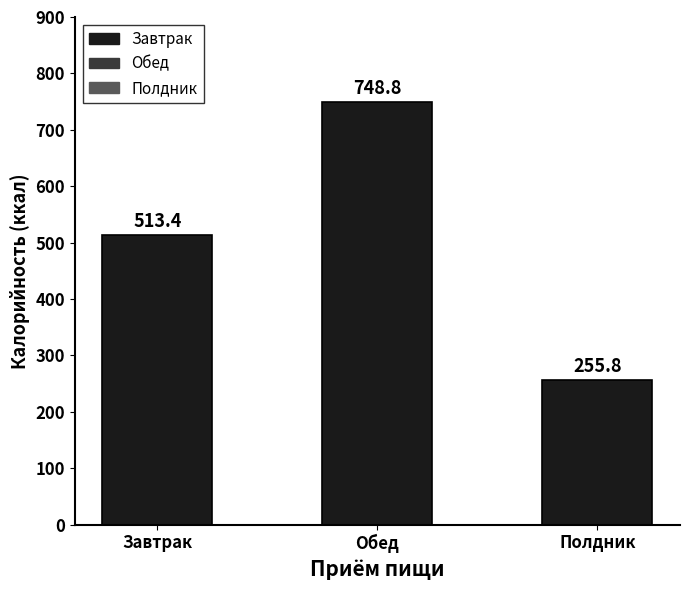

Approximately how many times larger is the value at Полдник compared to Обед?

0.3